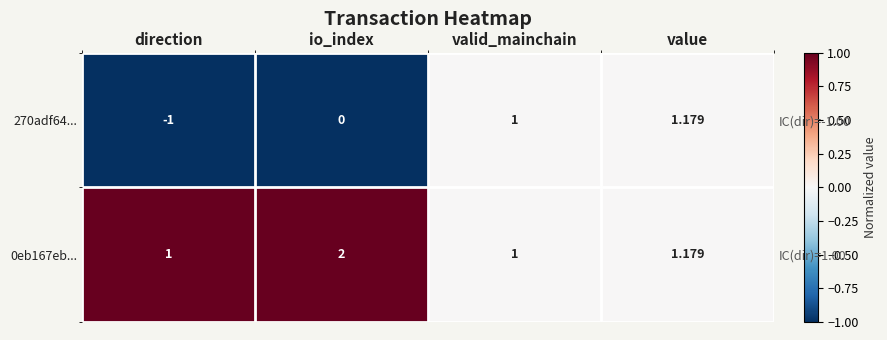

What is the spread (max minus min) of values at direction?

2